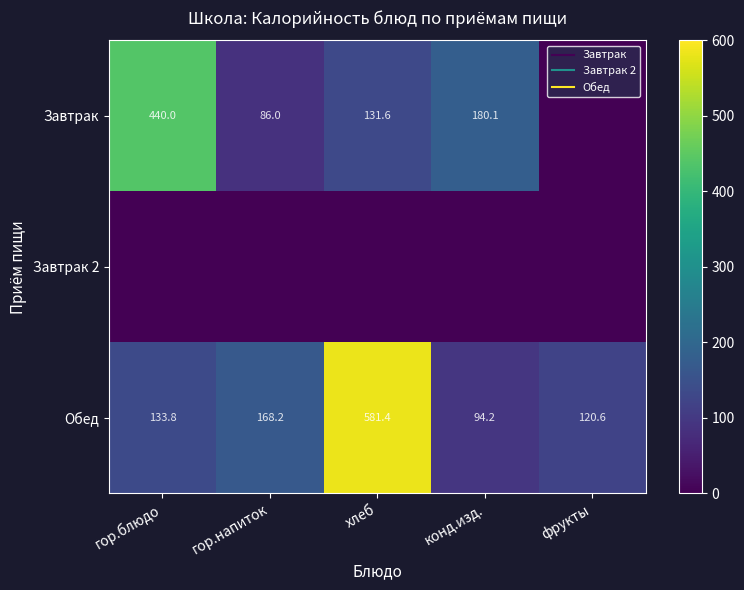

Which series has the largest total across all categories?

Обед